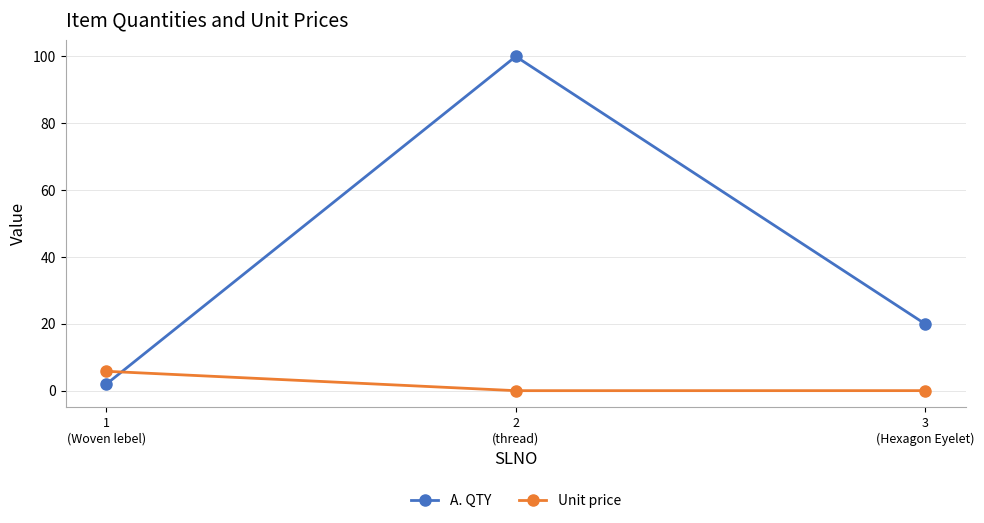

Is this an area chart (filled region under the line)?

No